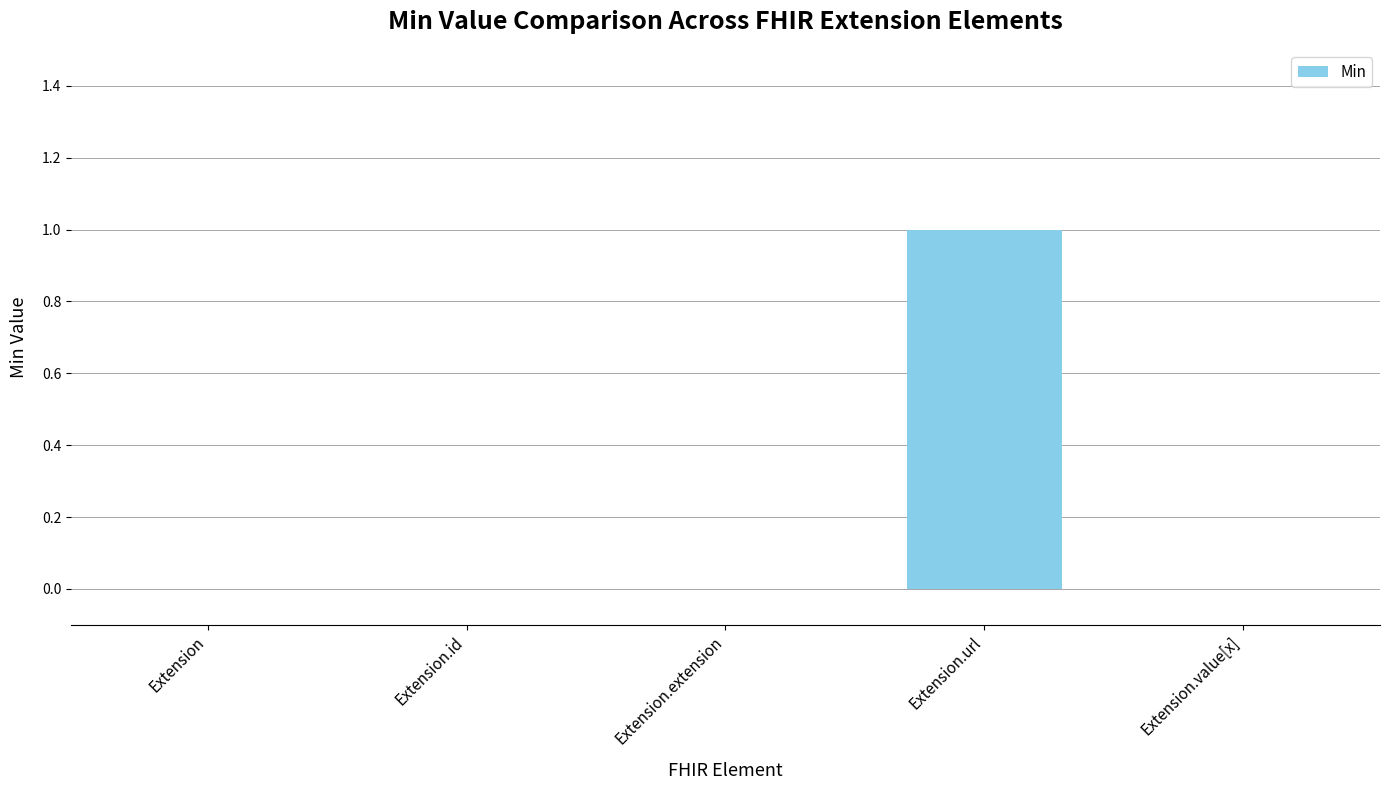

Count the values in the range 0 to 1.

5